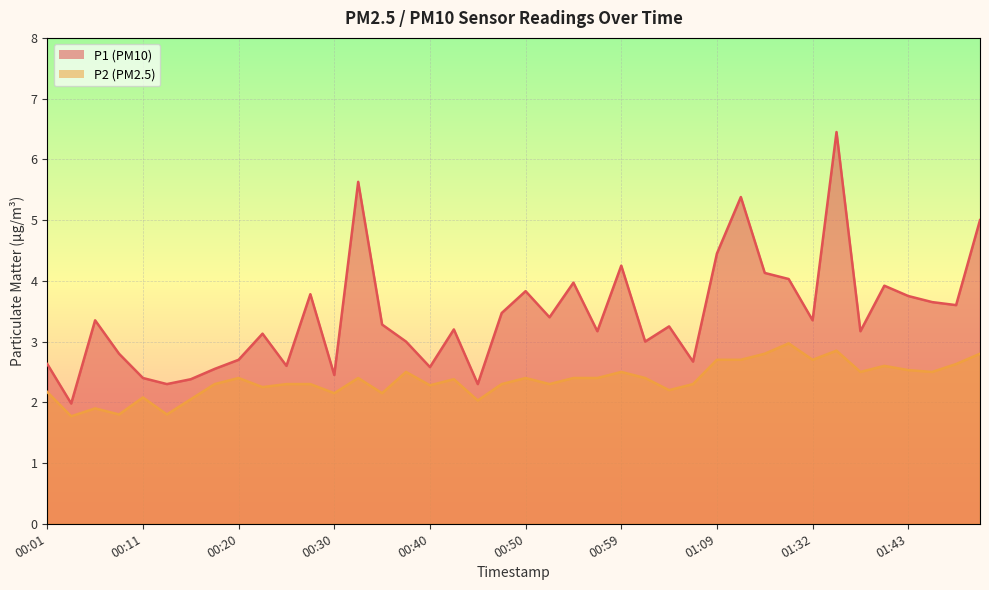

List the series in order of their peak value, lowest first.

P2 (PM2.5) line, P1 (PM10) line